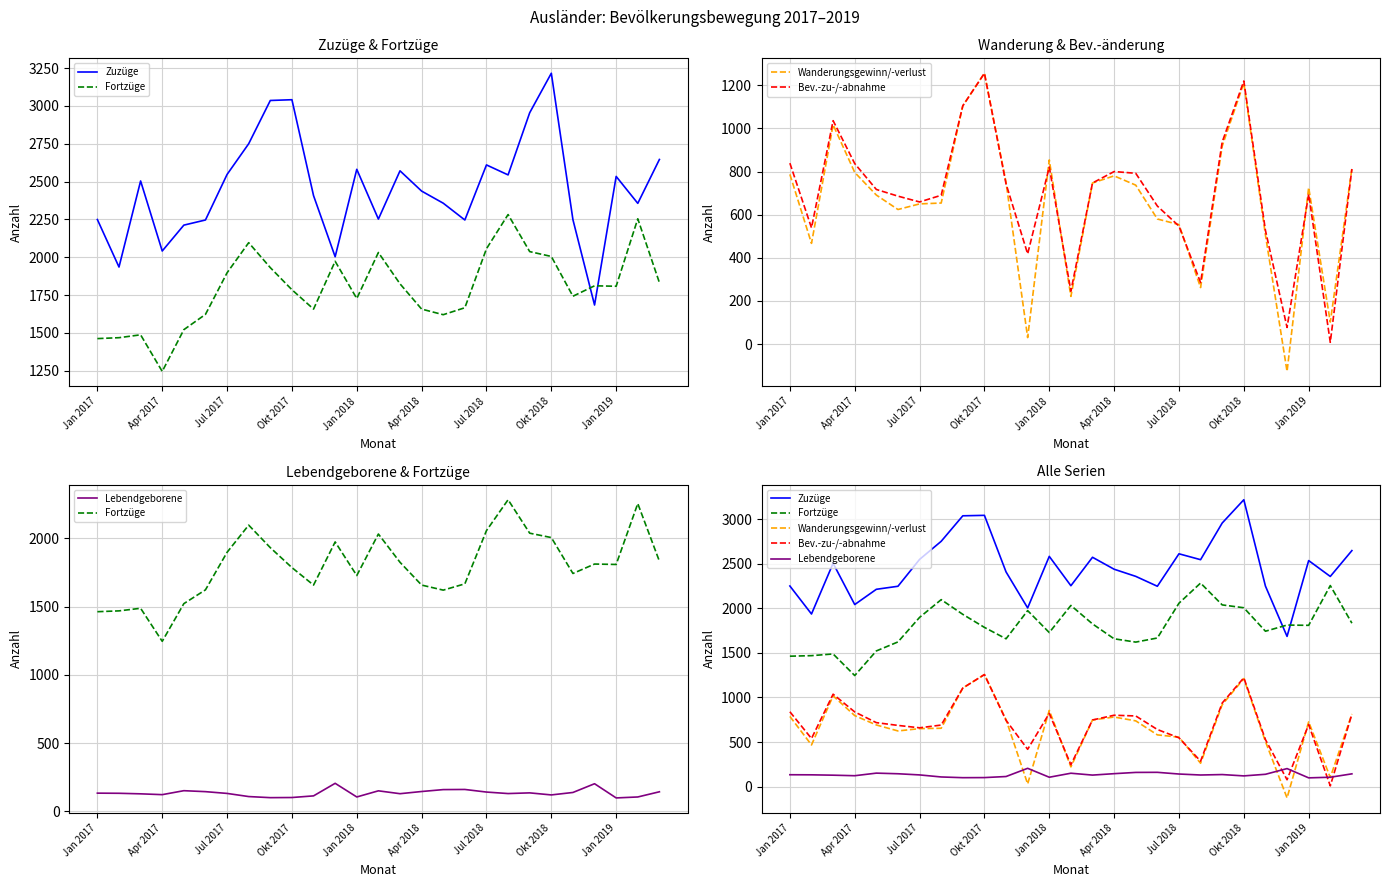

What is the value of the Wanderungsgewinn/-verlust point at the 26th from the left?

102